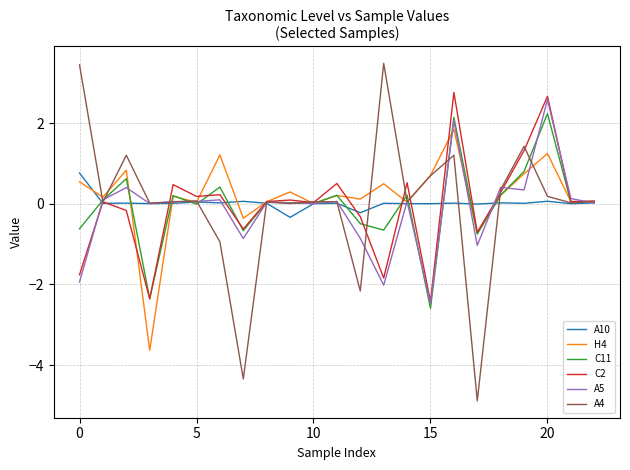

Which series has the widest spread of values?

A4